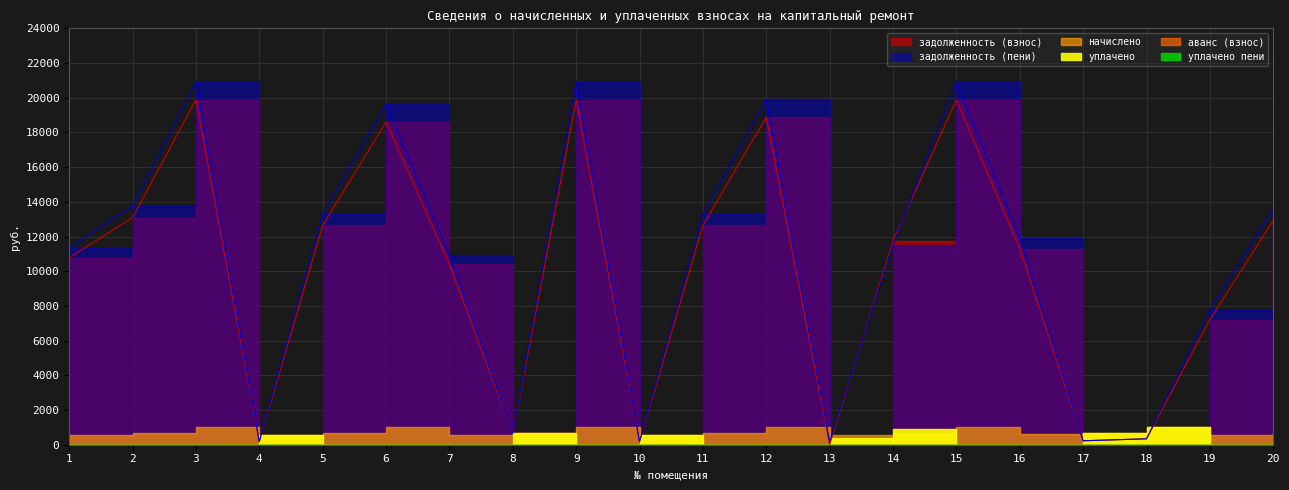

At 16, list the series in order from largest to smallest.

задолженность (пени), задолженность (взнос), начислено, уплачено, аванс (взнос), уплачено пени